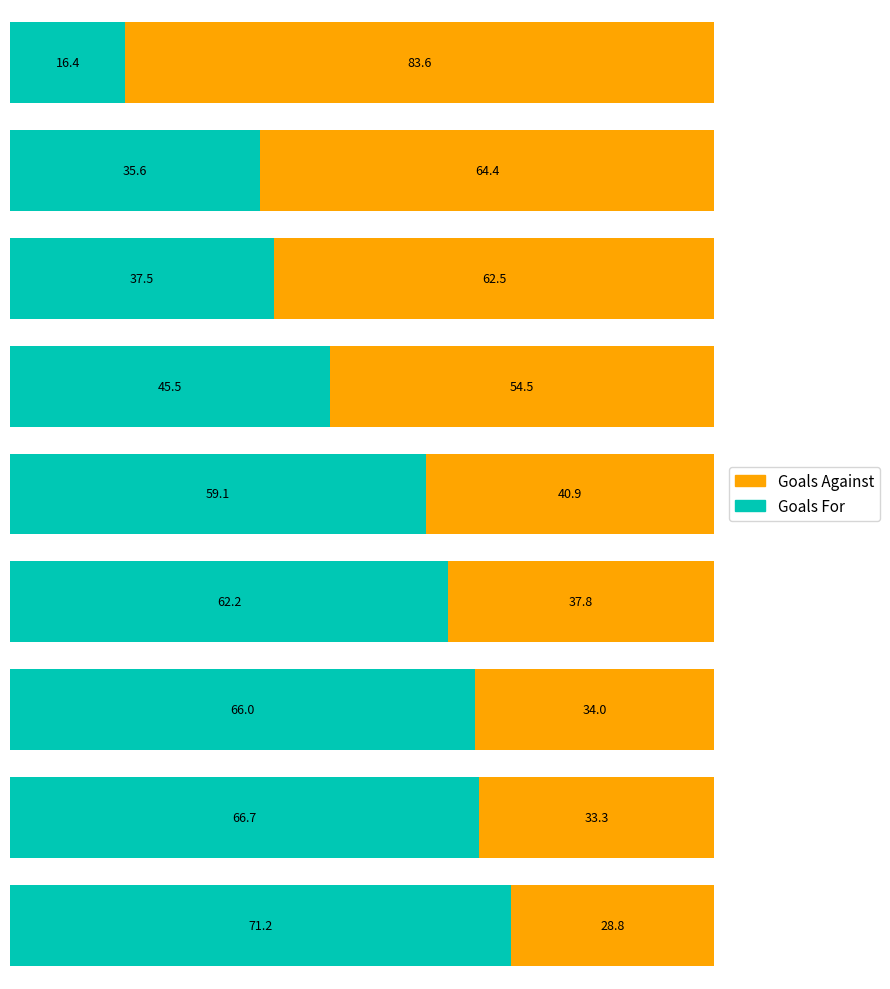

How many distinct data groups are displayed?

2